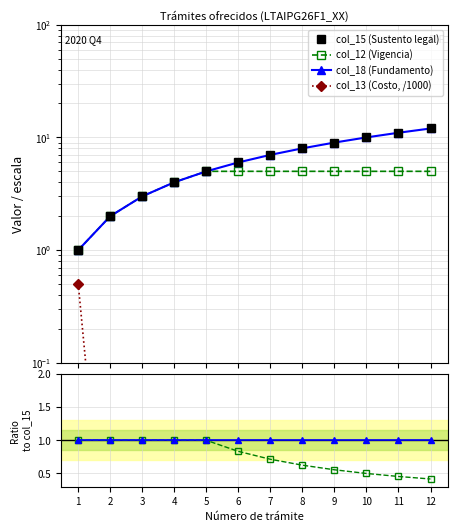

Reading right to left, transcribe all the data shown in this chart.

col_15 (Sustento legal): 12=12.0	11=11.0	10=10.0	9=9.0	8=8.0	7=7.0	6=6.0	5=5.0	4=4.0	3=3.0	2=2.0	1=1.0
col_12 (Vigencia): 12=5.0	11=5.0	10=5.0	9=5.0	8=5.0	7=5.0	6=5.0	5=5.0	4=4.0	3=3.0	2=2.0	1=1.0
col_18 (Fundamento): 12=12.0	11=11.0	10=10.0	9=9.0	8=8.0	7=7.0	6=6.0	5=5.0	4=4.0	3=3.0	2=2.0	1=1.0
col_13 (Costo, /1000): 12=0.0	11=0.0	10=0.0	9=0.0	8=0.0	7=0.0	6=0.1	5=0.1	4=0.1	3=0.1	2=0.0	1=0.5
col_12/col_15: 12=0.4	11=0.5	10=0.5	9=0.6	8=0.6	7=0.7	6=0.8	5=1.0	4=1.0	3=1.0	2=1.0	1=1.0
col_18/col_15: 12=1.0	11=1.0	10=1.0	9=1.0	8=1.0	7=1.0	6=1.0	5=1.0	4=1.0	3=1.0	2=1.0	1=1.0